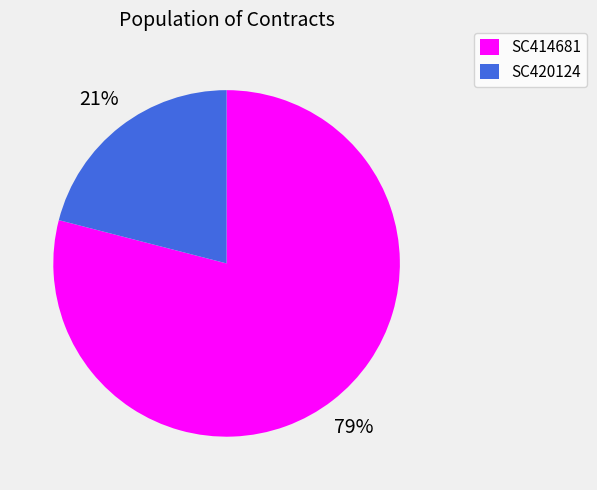

Which slice is the smallest?

SC420124